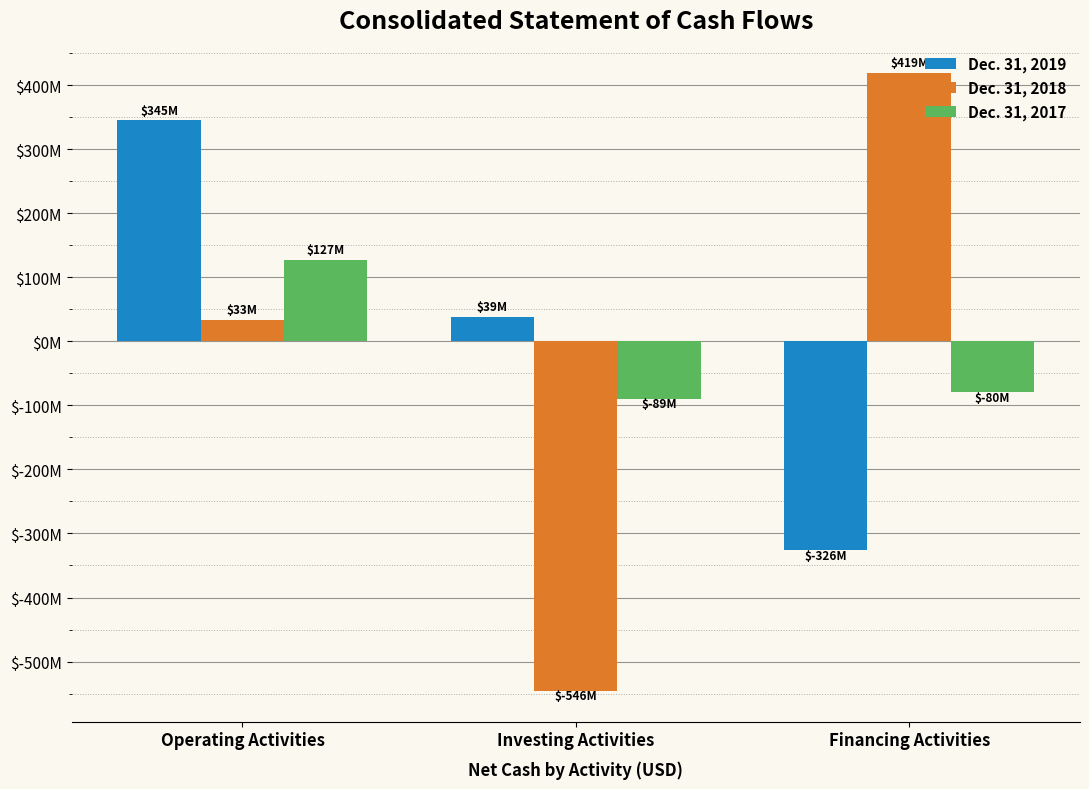

Which category has the lowest value in the Dec. 31, 2018 series?

Investing Activities